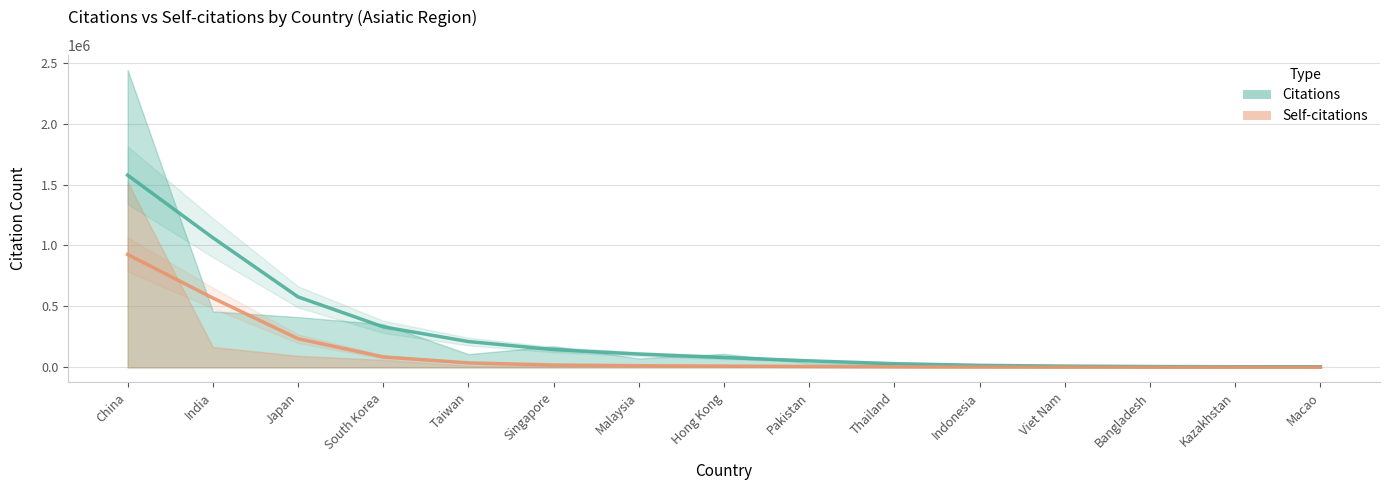

List the labels in order of Self-citations value, smallest first.

Kazakhstan, Macao, Bangladesh, Viet Nam, Indonesia, Thailand, Pakistan, Hong Kong, Malaysia, Taiwan, Singapore, South Korea, Japan, India, China